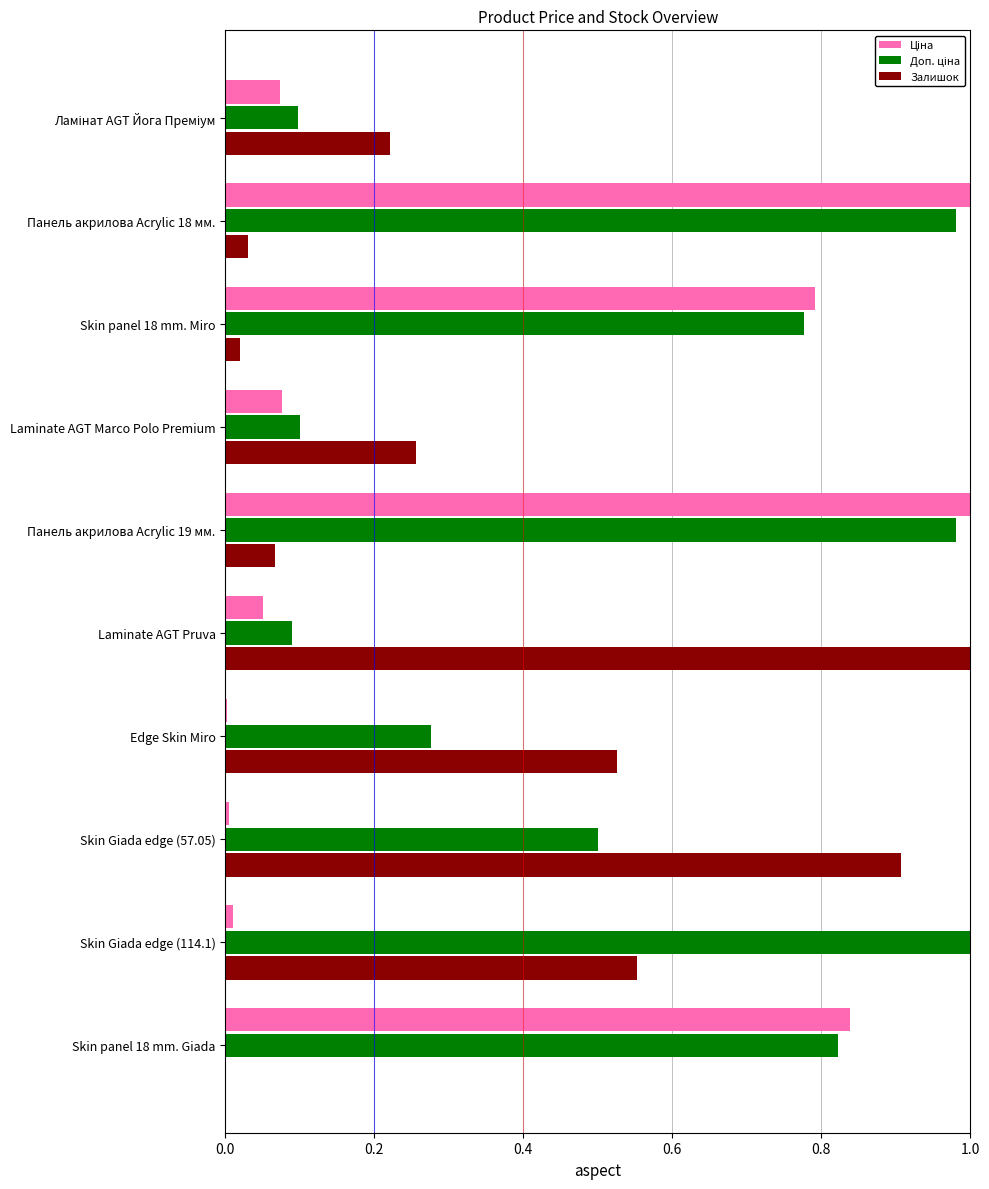

What is the sum of all Залишок values?

3.6